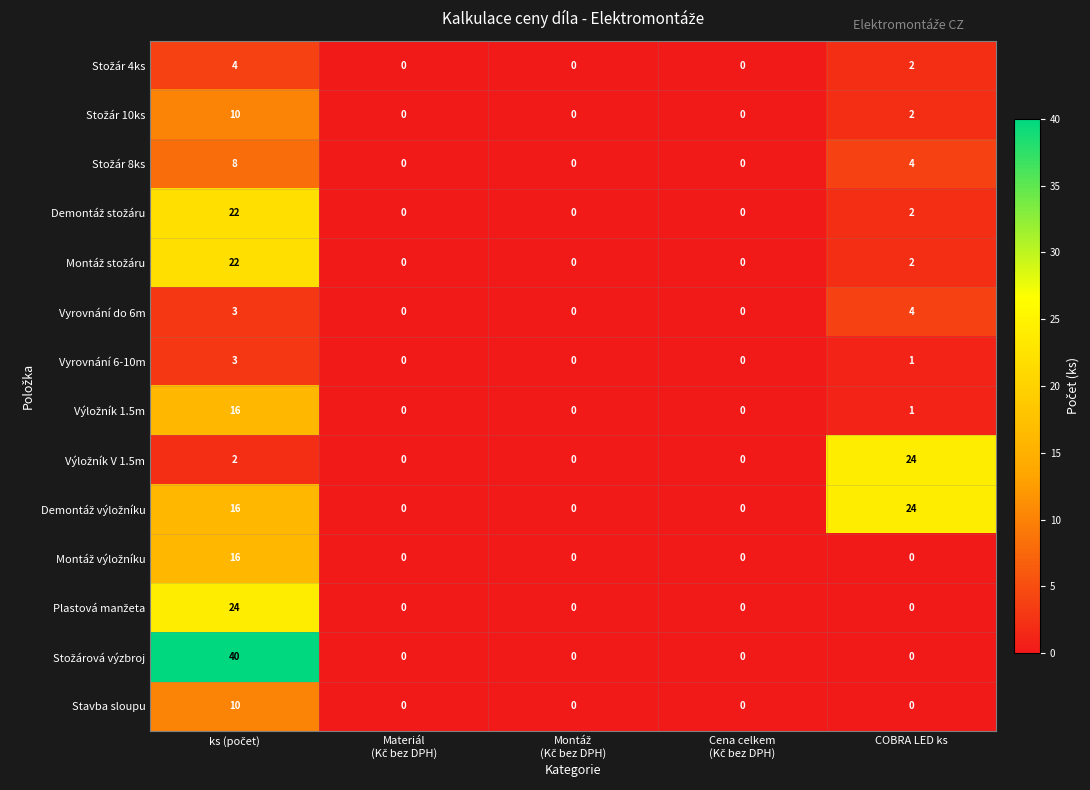

What is the sum of all Vyrovnání 6-10m values?

4